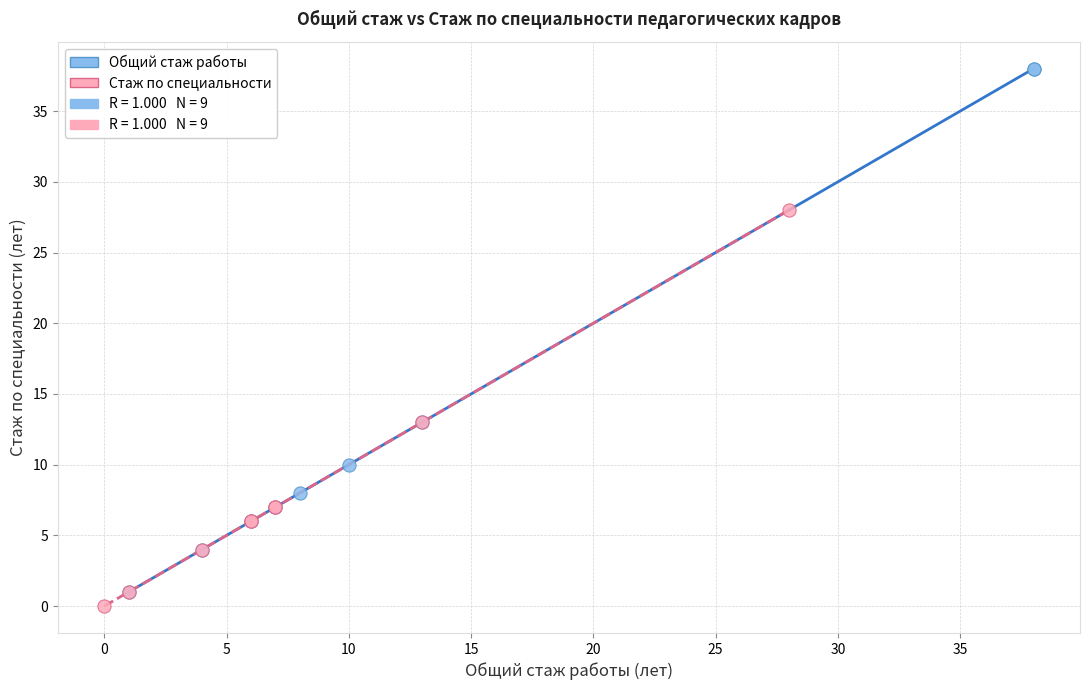

Which series contains the lowest Y value?

Стаж по специальности